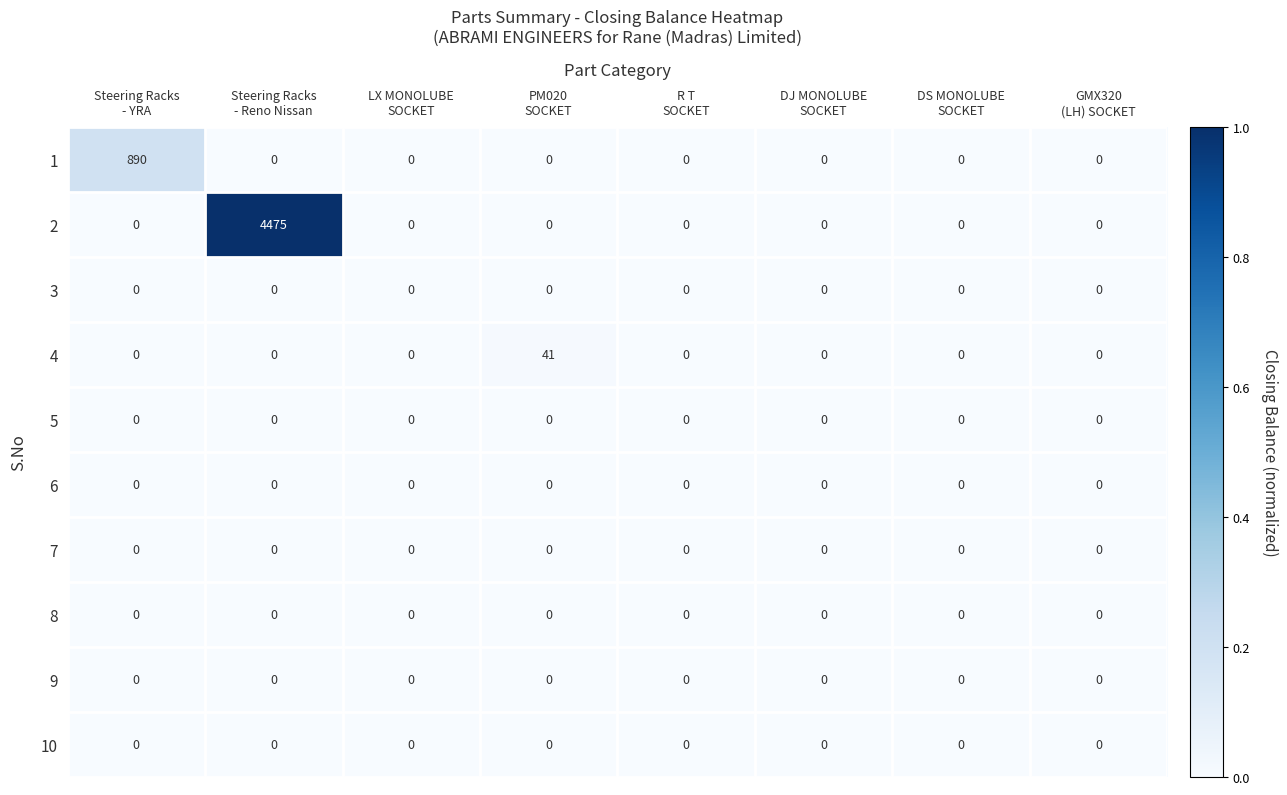

What is the maximum value shown in the chart?

4475